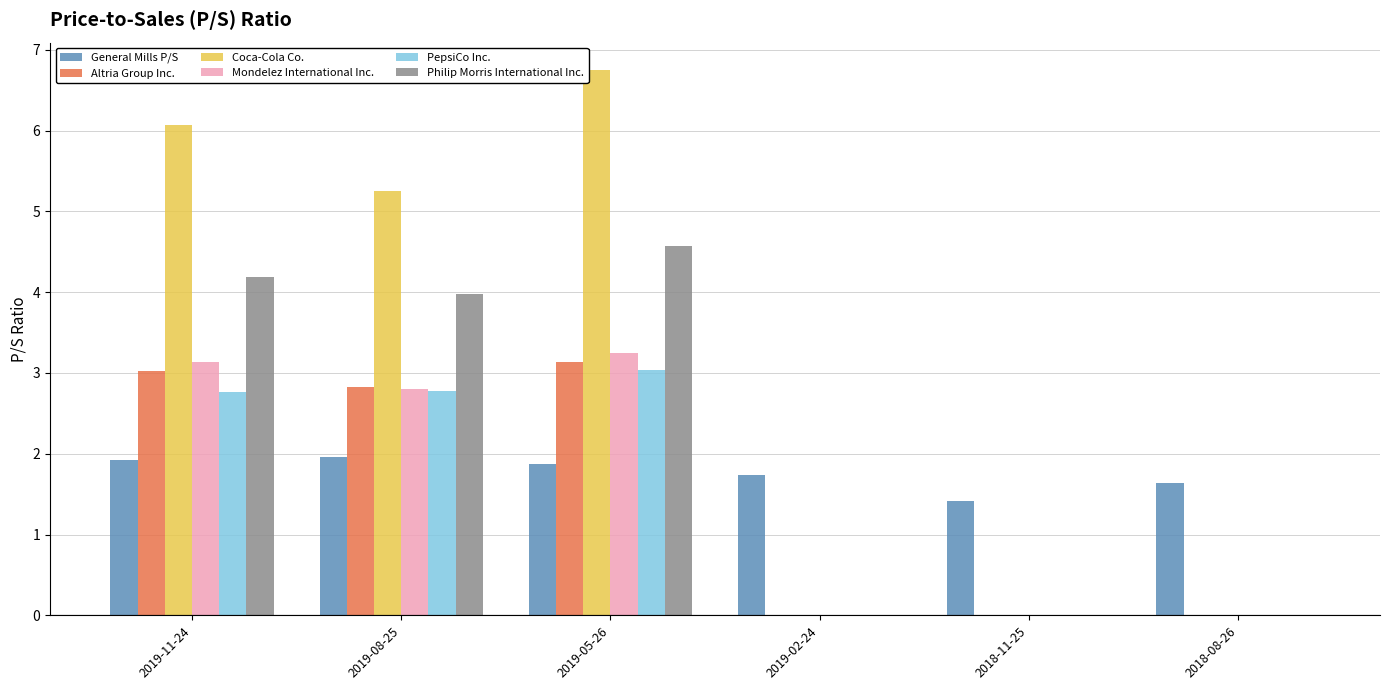

The value of General Mills P/S at 2019-02-24 is 3.0. True or false?

False